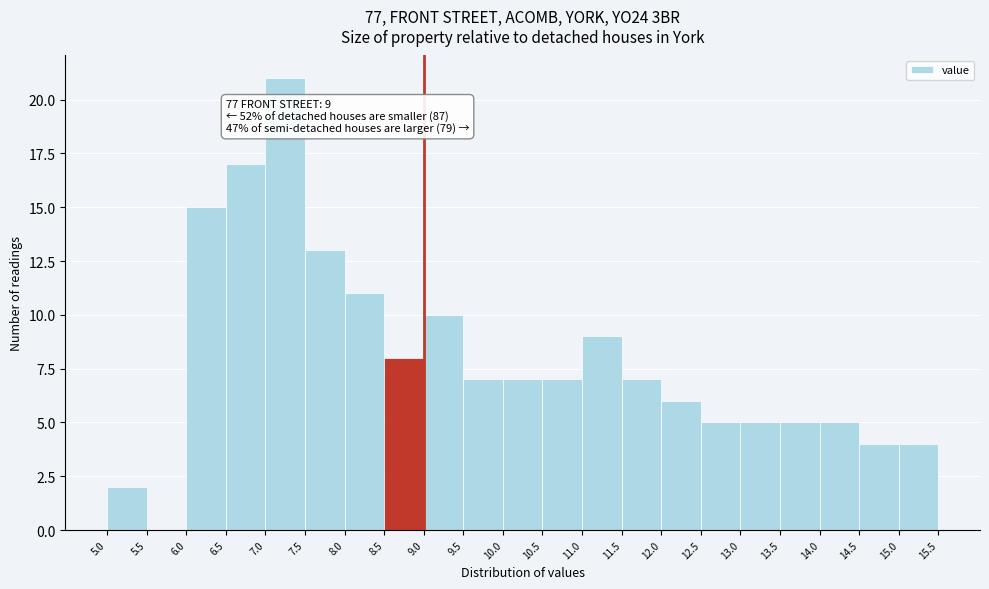

Which range on the x-axis has the tallest bar?

7.0 to 7.5